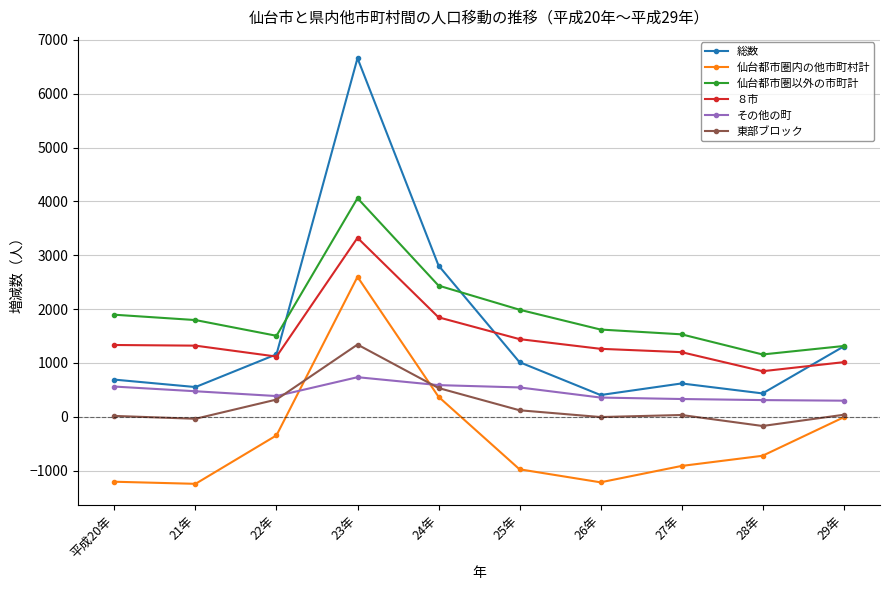

True or false: 仙台都市圏以外の市町計 and その他の町 intersect in this chart.

False